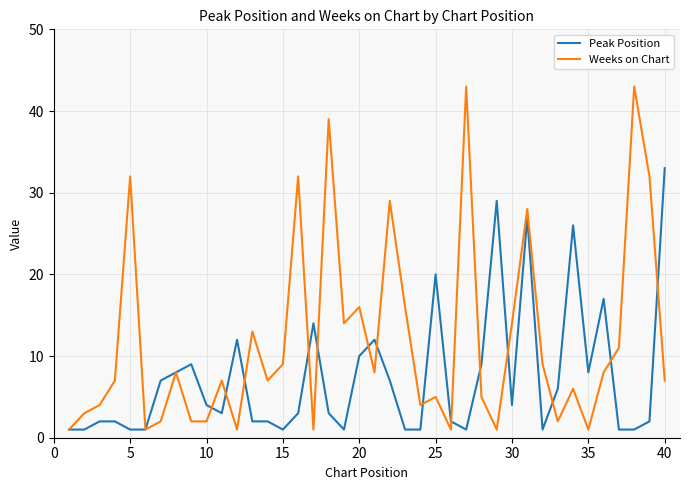

Which series has the widest spread of values?

Weeks on Chart